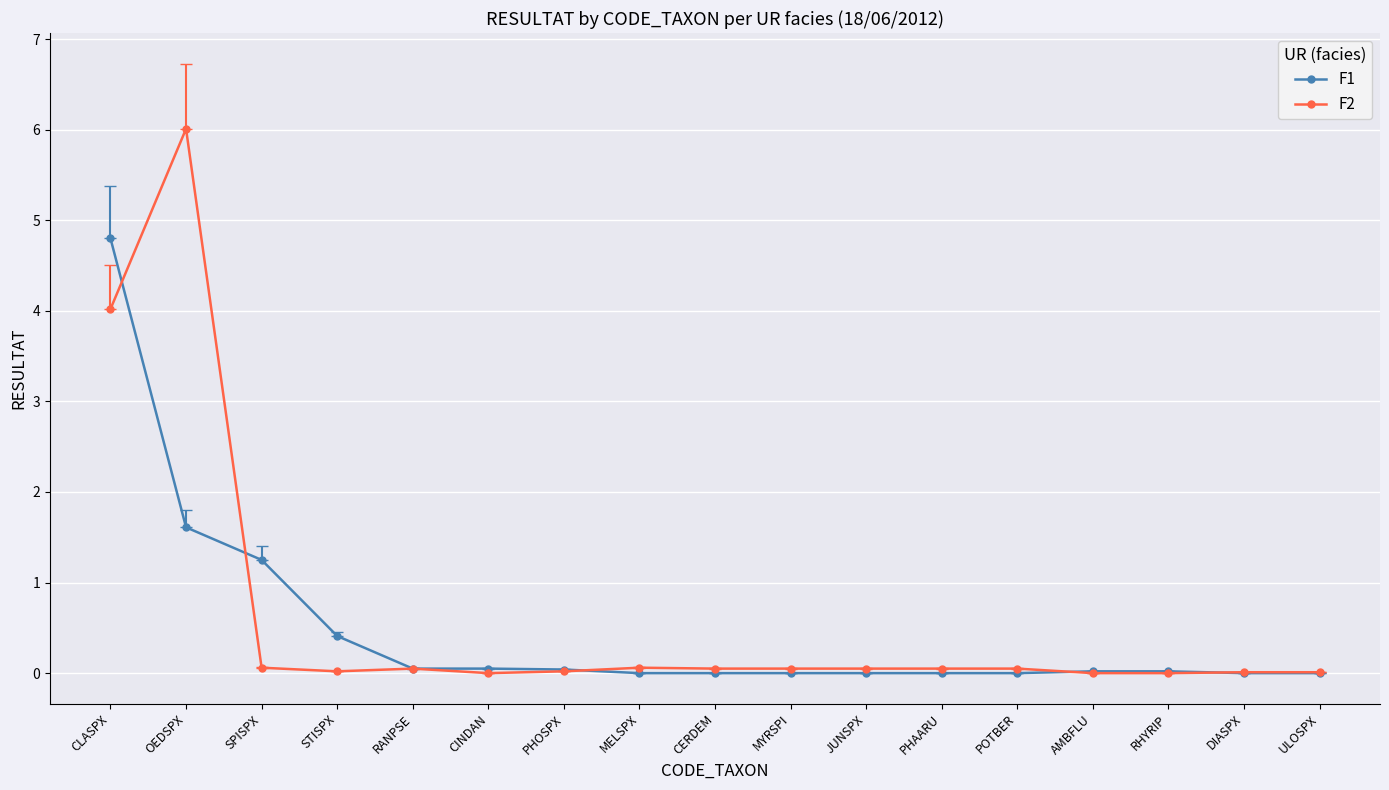

True or false: F1 has a value of -2.5 at CERDEM.

False